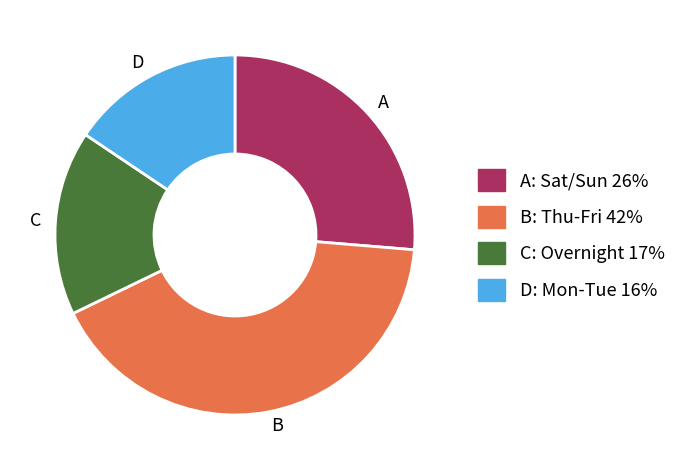

Approximately how many times larger is the value at C compared to D?

1.1